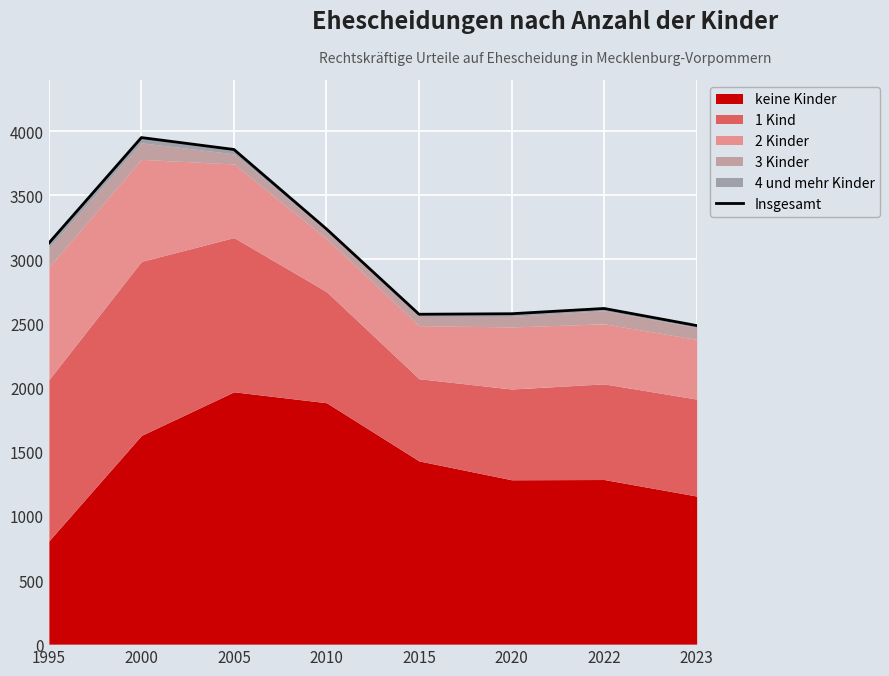

Reading left to right, list all the values displayed in this chart.

1995=3128	2000=3951	2005=3858	2010=3238	2015=2573	2020=2577	2022=2618	2023=2485